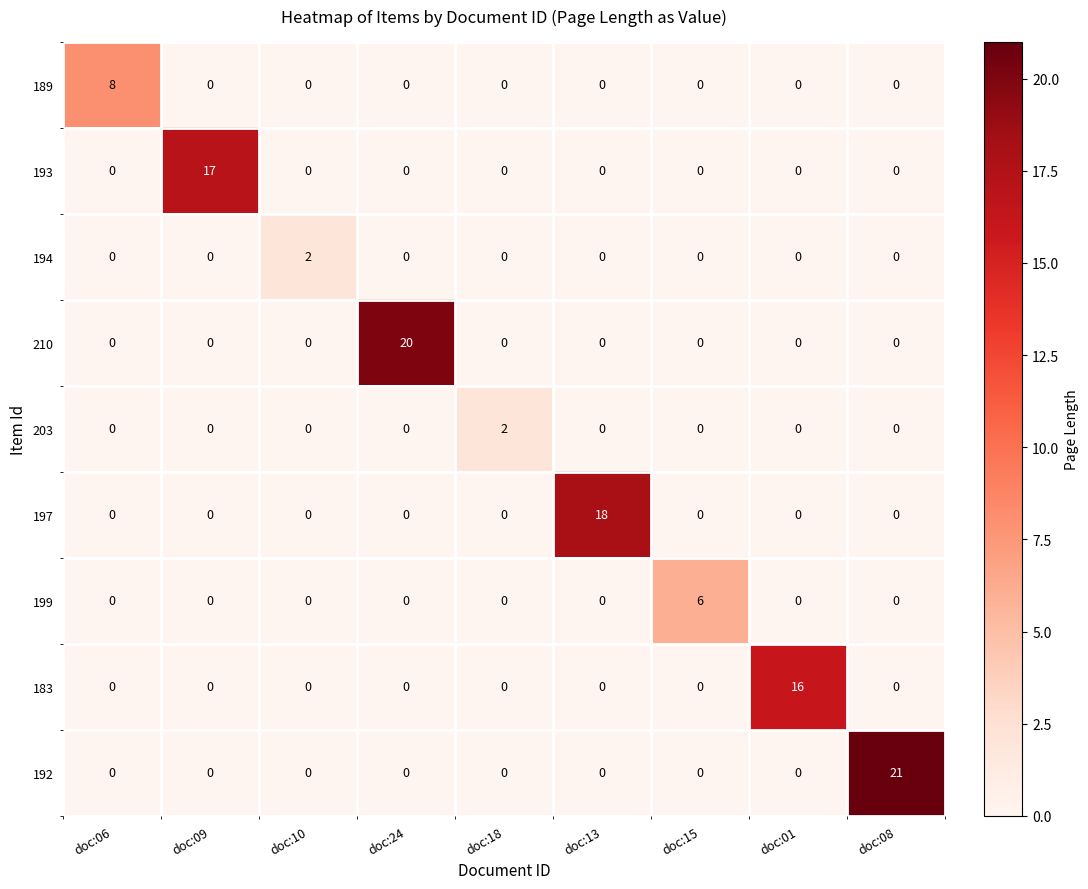

True or false: 199 has a value of 0 at doc:08.

True